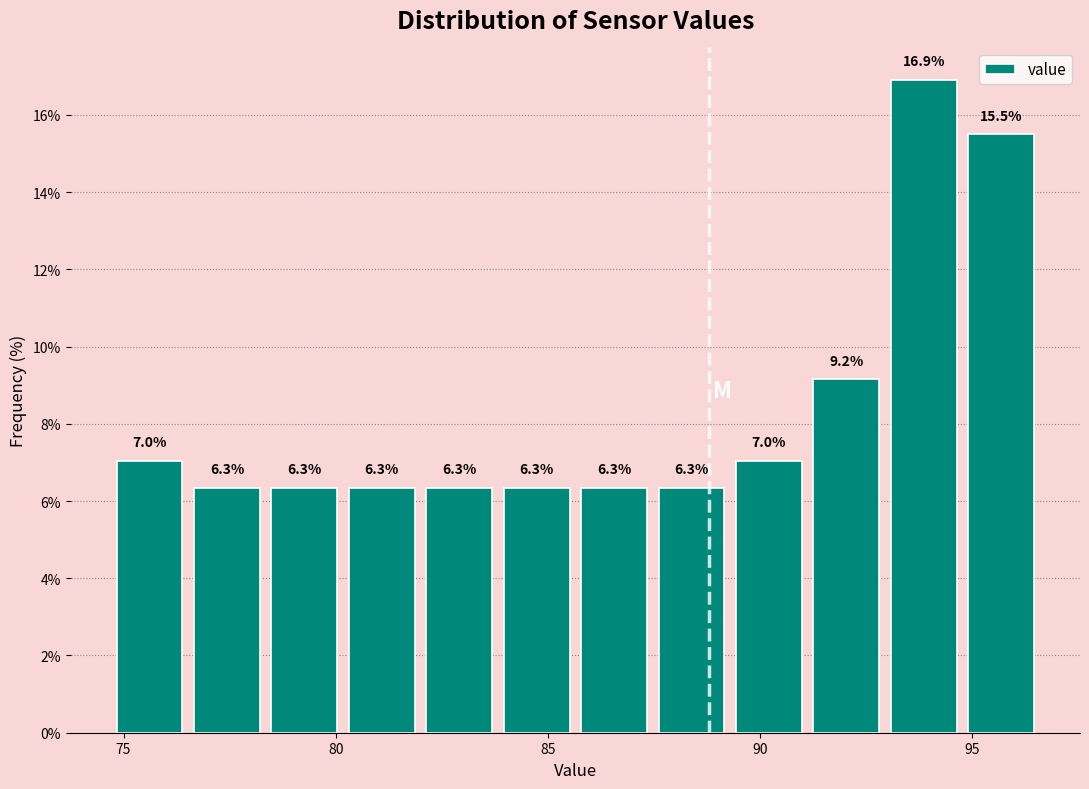

Read against the x-axis, roughly where is the centre of the tallest bar?

94.0